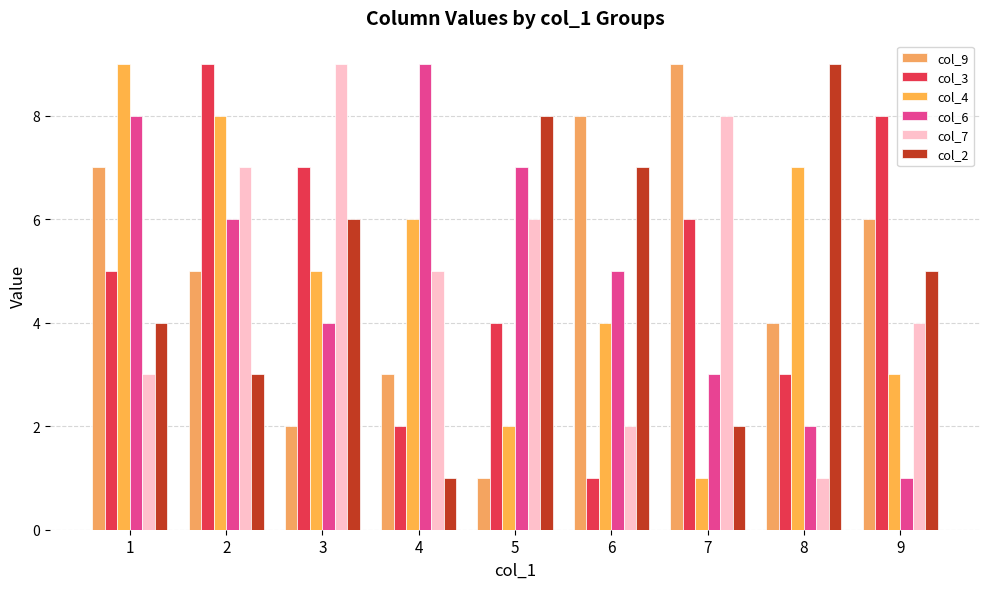

What is the spread (max minus min) of values at 8?

8